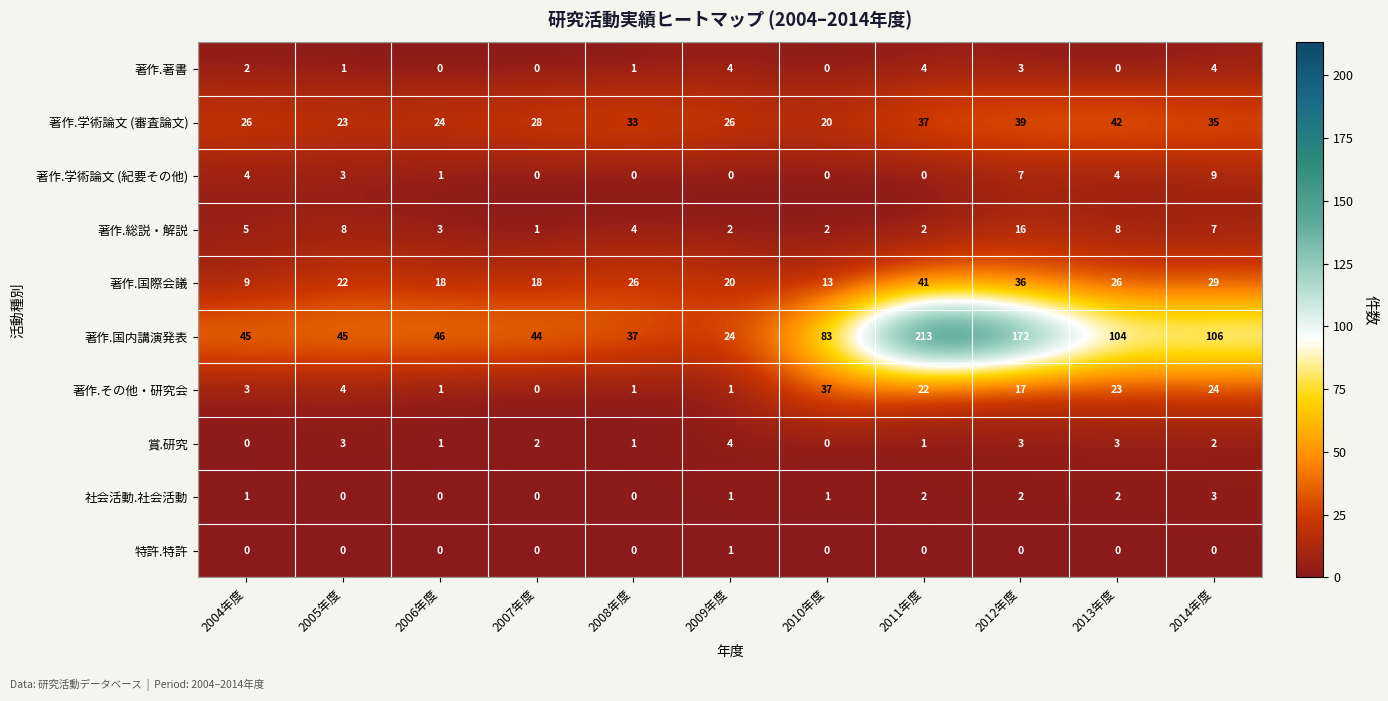

How many series are shown in this chart?

10